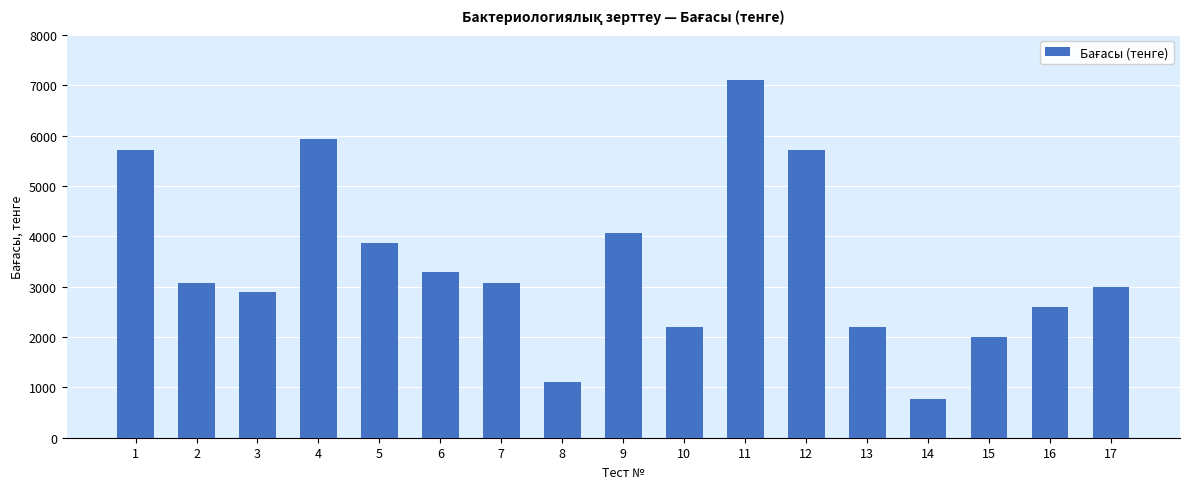

Approximately how many times larger is the value at 11 compared to 7?

2.3